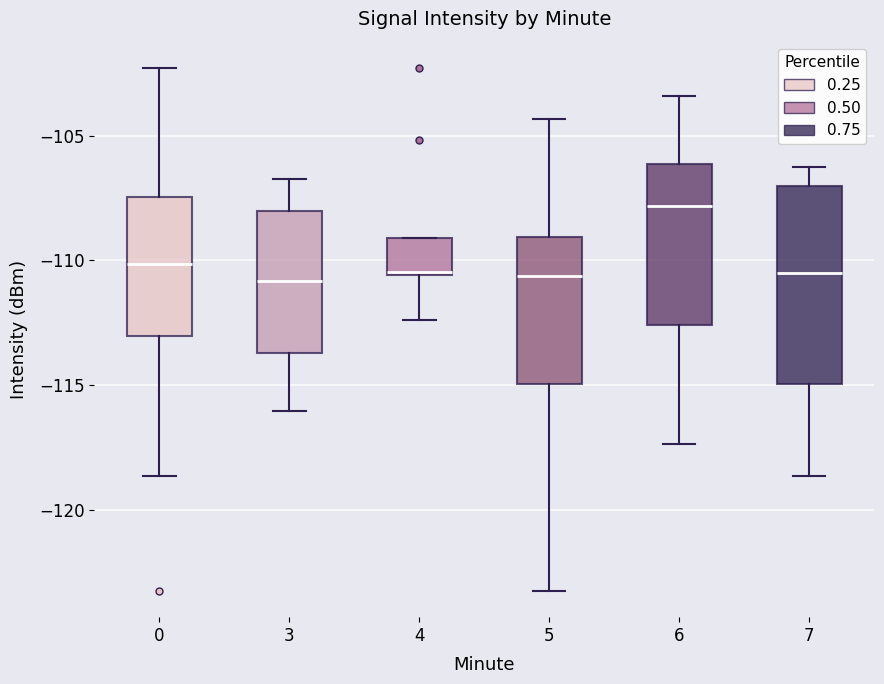

Which box is the tallest, from its lower edge to its upper edge?

7